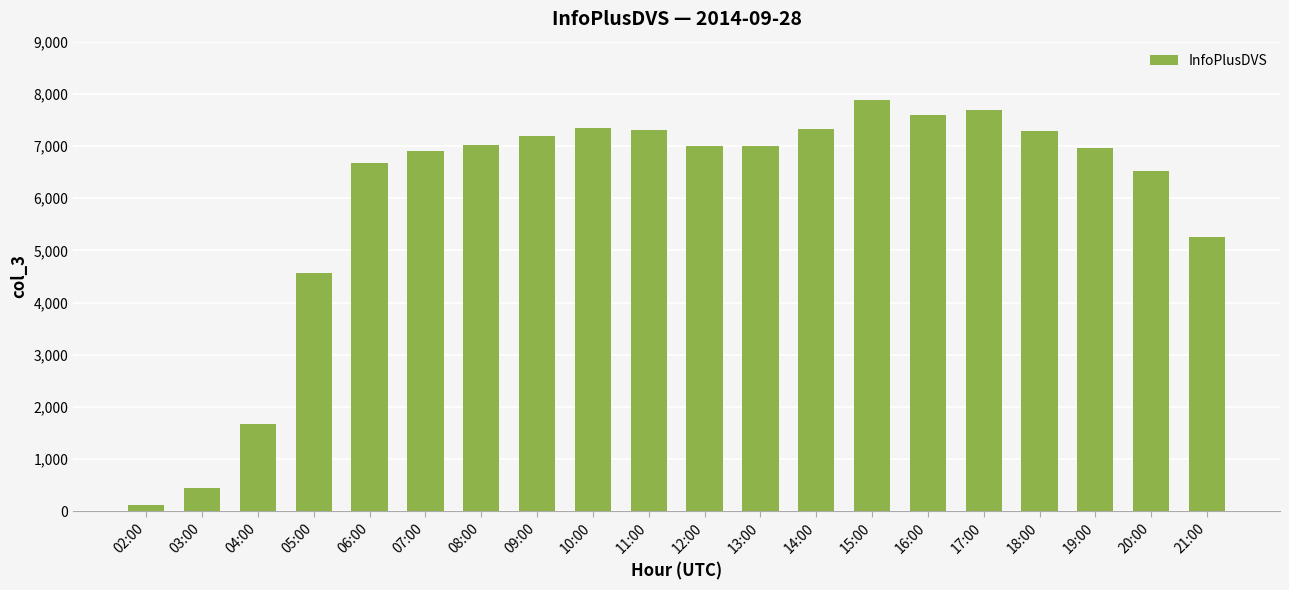

Where is the data nearest to the value 4006?

05:00